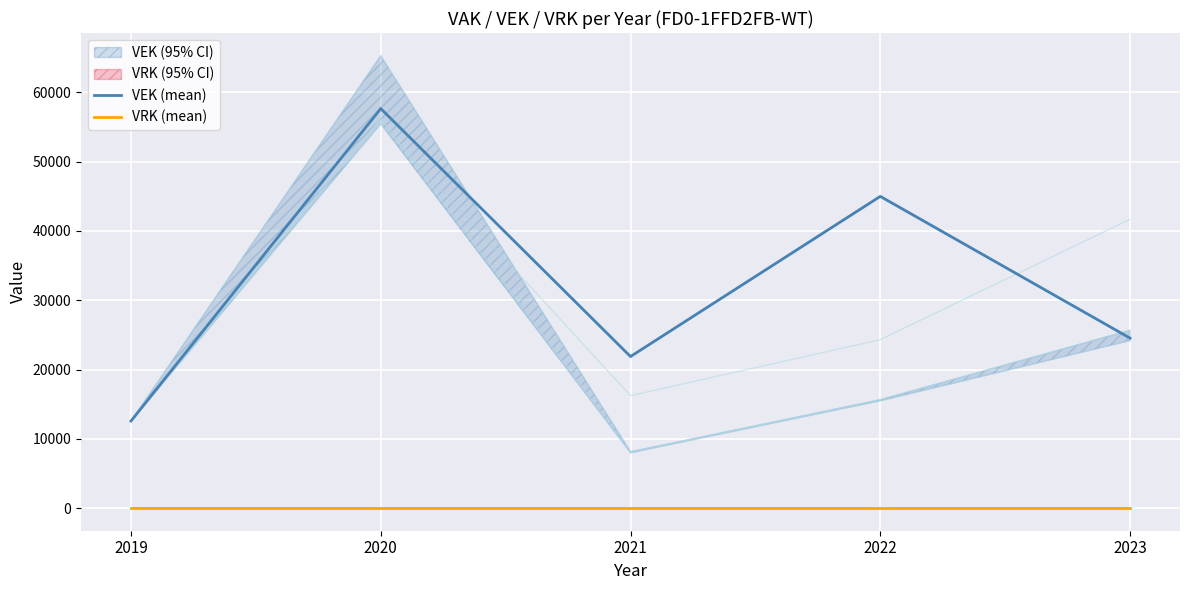

True or false: VEK (mean) and VRK (mean) intersect in this chart.

False